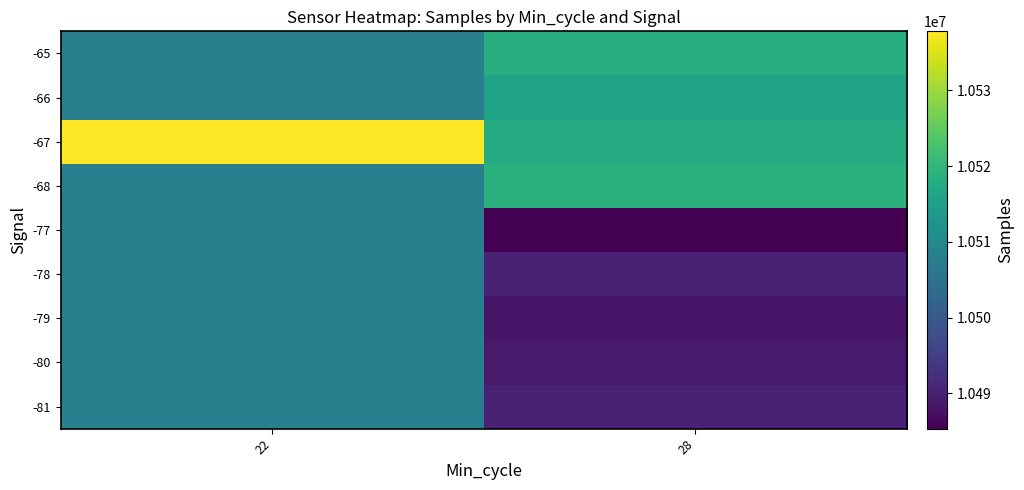

How many values in -66 are above zero?

1